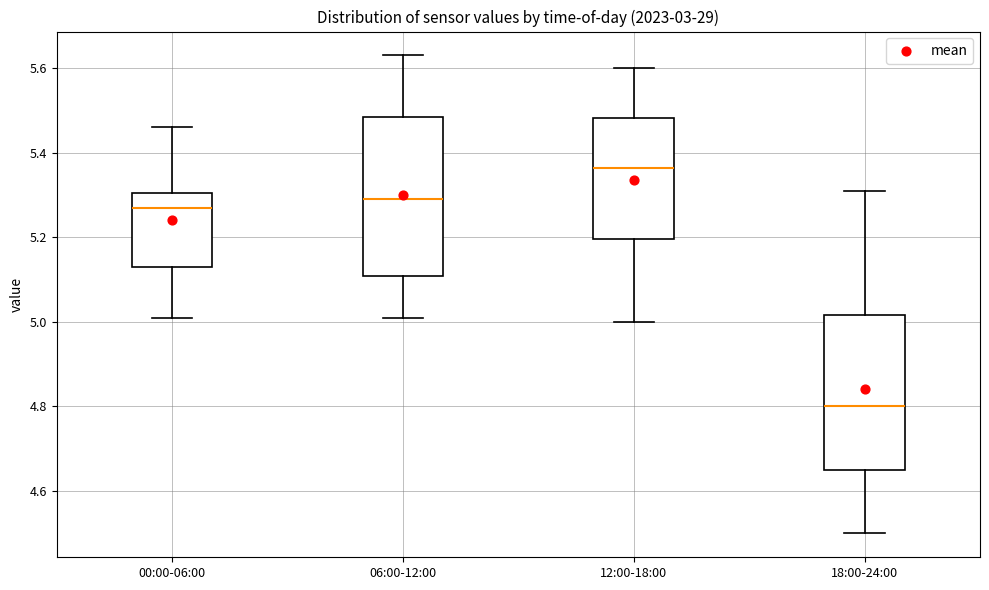

Reading left to right, read every box against the y-axis: the position of its median line, the range the box covers, and the ends of its whiskers. The values are not printed on the chart, so give them approximately, as read against the axis.

00:00-06:00: median 5.28, box 5.14 to 5.30, whiskers 5.02 to 5.46
06:00-12:00: median 5.30, box 5.10 to 5.48, whiskers 5.02 to 5.64
12:00-18:00: median 5.36, box 5.20 to 5.48, whiskers 5.00 to 5.60
18:00-24:00: median 4.80, box 4.66 to 5.02, whiskers 4.50 to 5.32